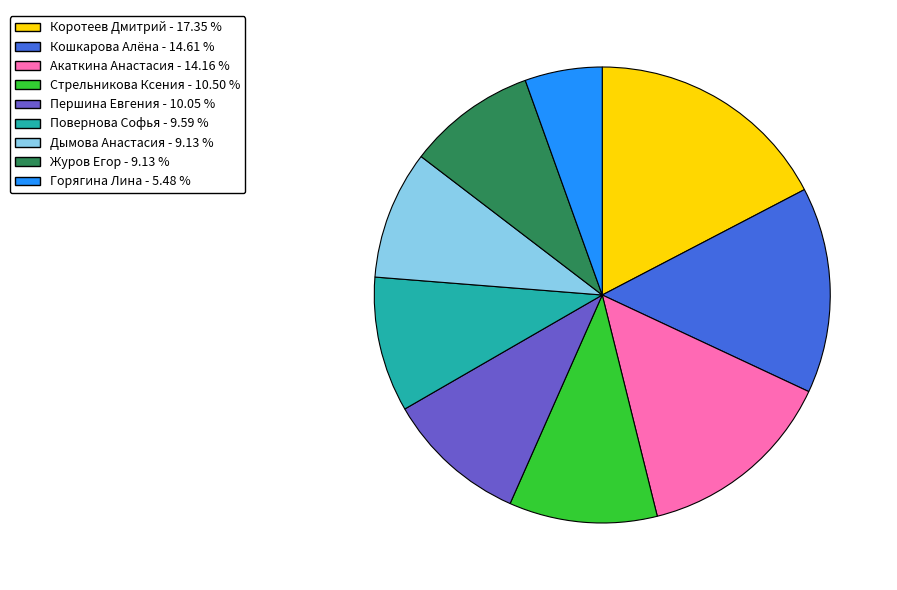

Combined, do Акаткина Анастасия and Дымова Анастасия account for over 50%?

No